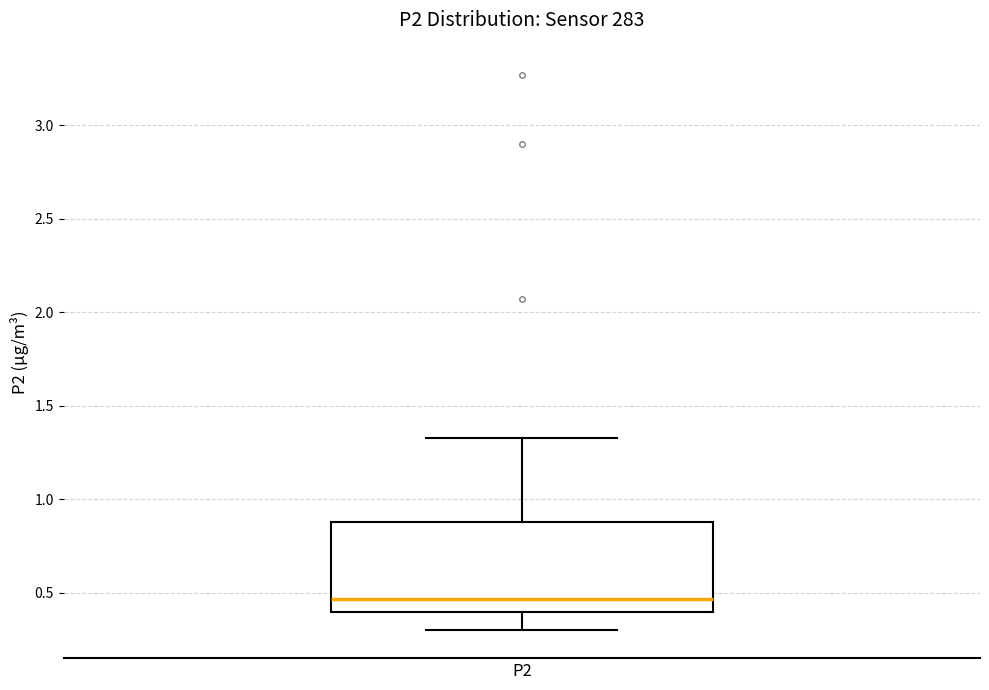

Transcribe this box plot: give where the median line is, the range the box spans, and where the two whiskers end, as read against the y-axis. The values are not printed on the chart, so give them approximately, as read against the axis.

median 0.45, box 0.40 to 0.90, whiskers 0.30 to 1.35